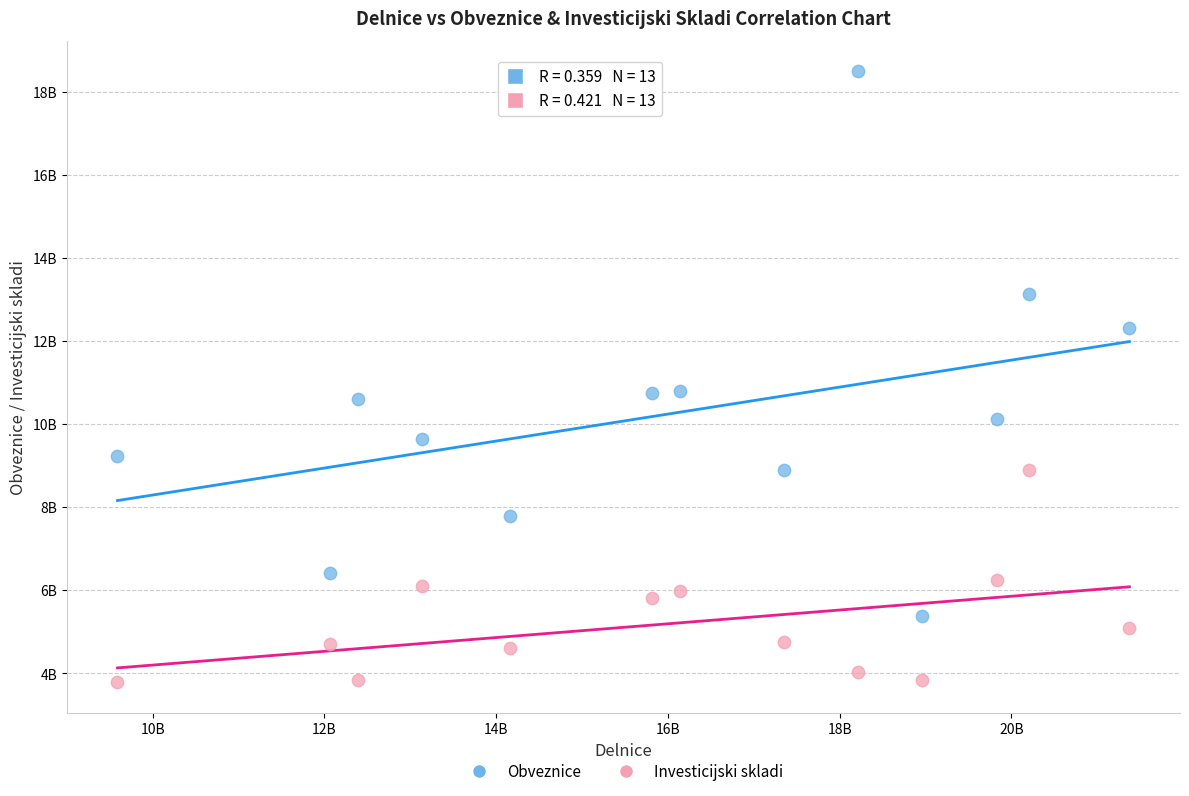

What are all the series names shown in the legend?

Obveznice, Investicijski skladi